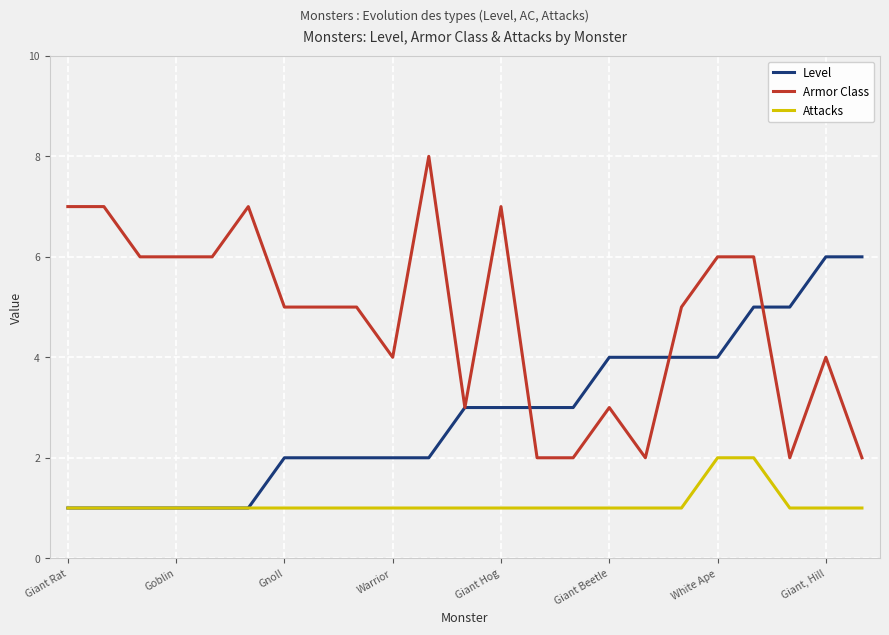

Reading left to right, list all the values displayed in this chart.

Level: 1	1	1	1	1	1	2	2	2	2	2	3	3	3	3	4	4	4	4	5	5	6	6
Armor Class: 7	7	6	6	6	7	5	5	5	4	8	3	7	2	2	3	2	5	6	6	2	4	2
Attacks: 1	1	1	1	1	1	1	1	1	1	1	1	1	1	1	1	1	1	2	2	1	1	1